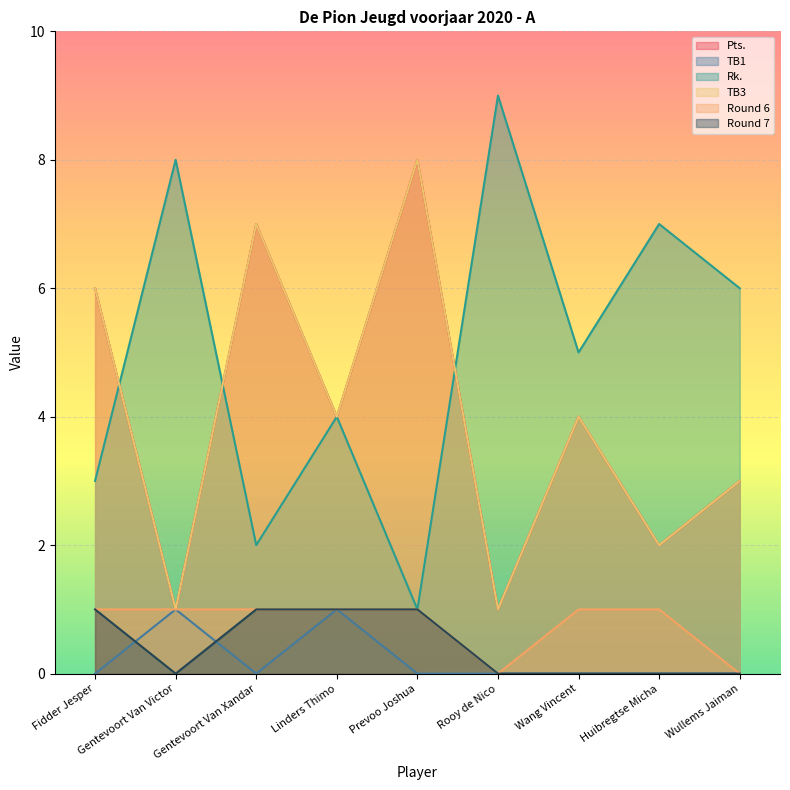

What is the difference between the maximum and minimum values in the Rk. series?

8